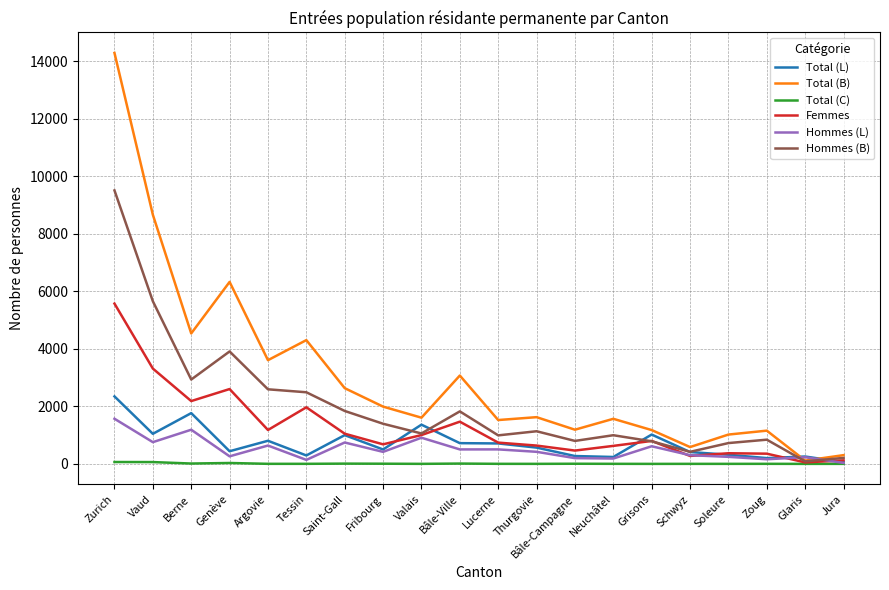

Count the number of data series in this chart.

6